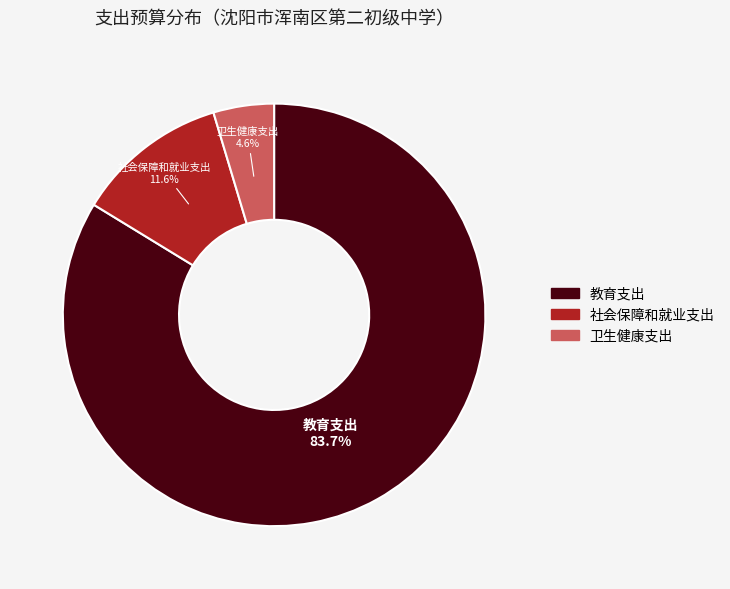

What percentage is the 卫生健康支出 slice, to the nearest percent?

5%